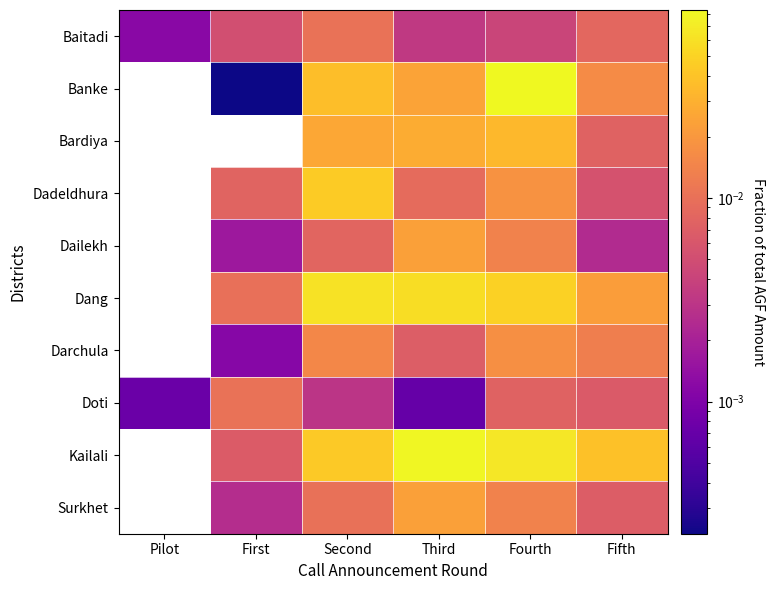

Rank the series at Second from lowest to highest value.

Doti, Dailekh, Surkhet, Baitadi, Darchula, Bardiya, Banke, Kailali, Dadeldhura, Dang